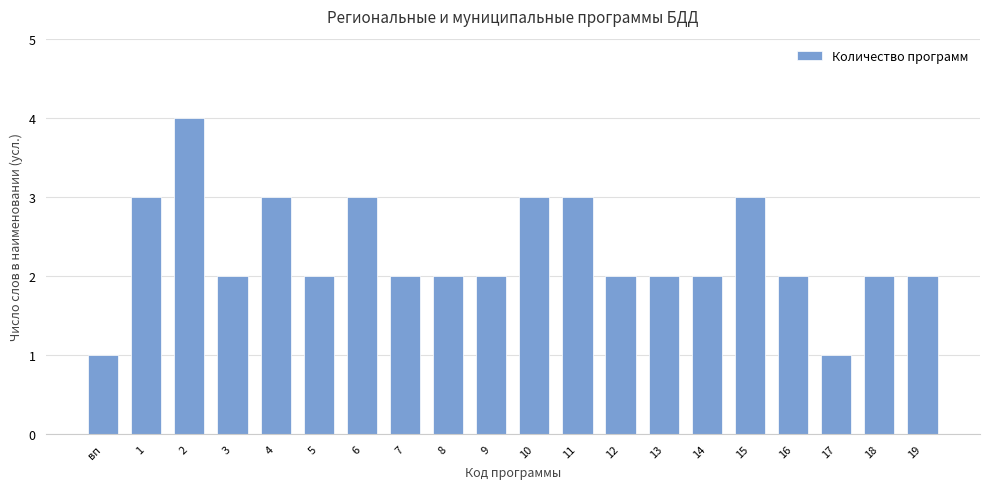

The value at 14 is 1. True or false?

False